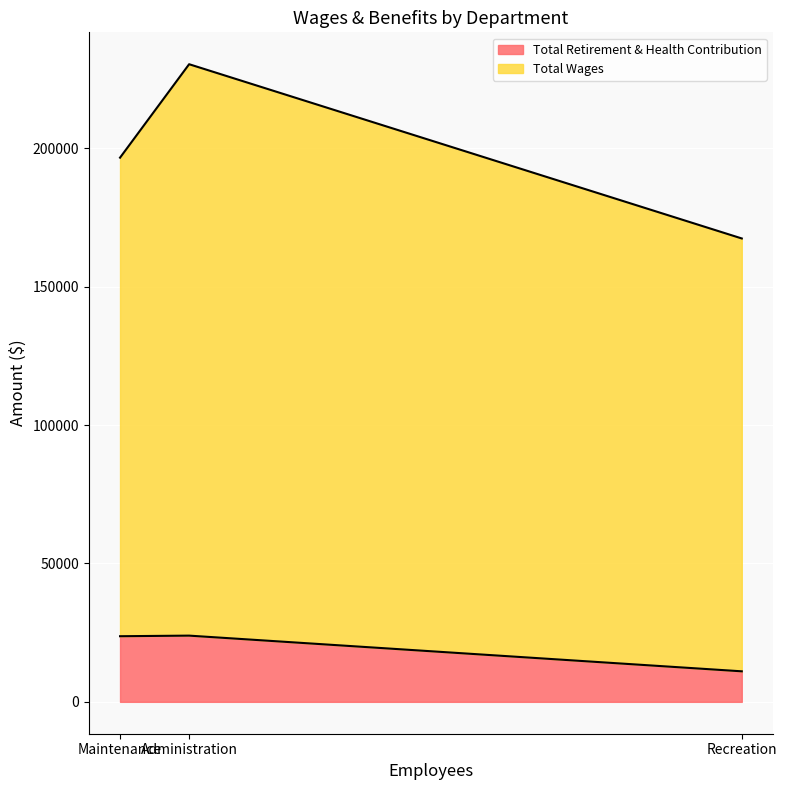

What is the approximate value of Total Retirement & Health Contribution at Recreation, to the nearest 10?

11030